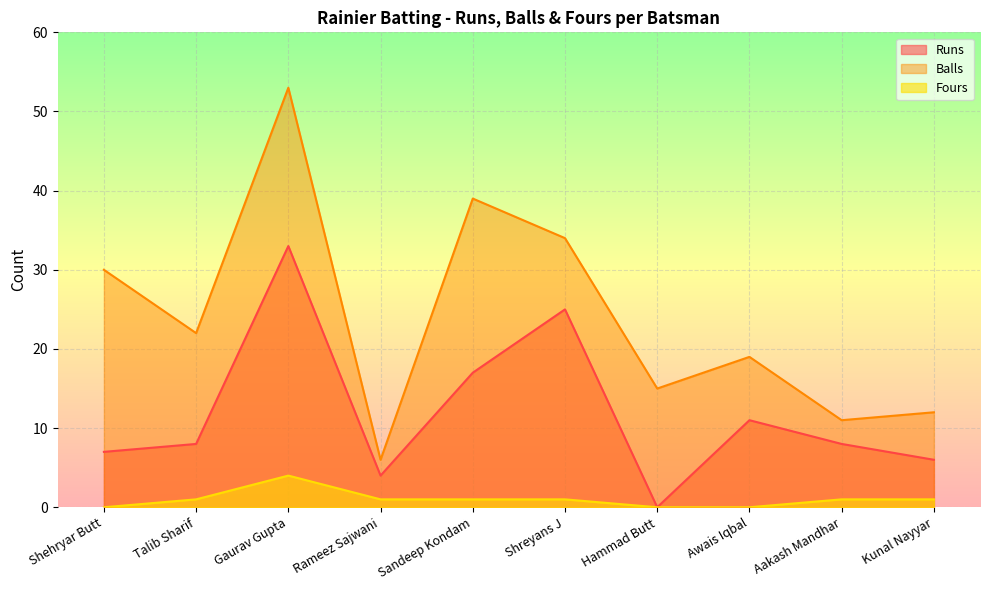

What is the difference between the Fours values at Awais Iqbal and Shreyans J?

1